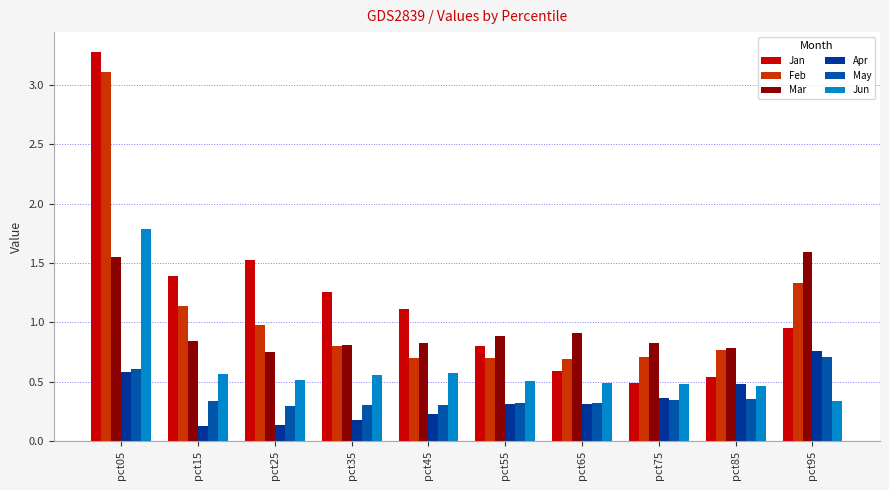

At which label is Feb closest to 1?

pct25